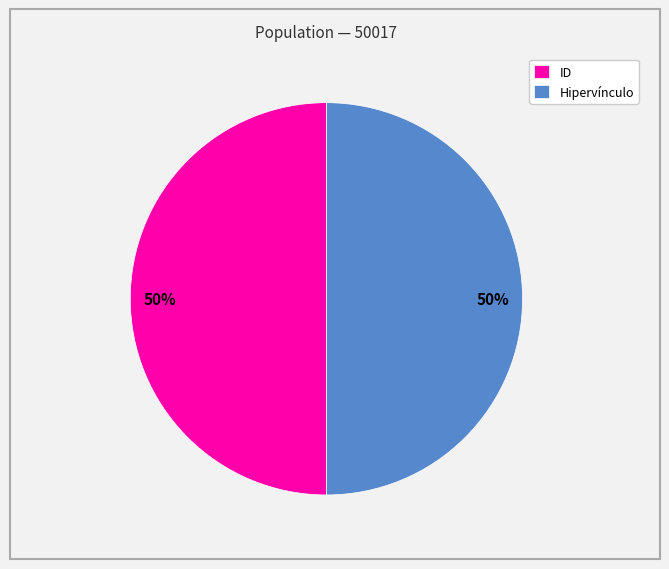

Is it true that Hipervínculo is 50% of the pie?

True